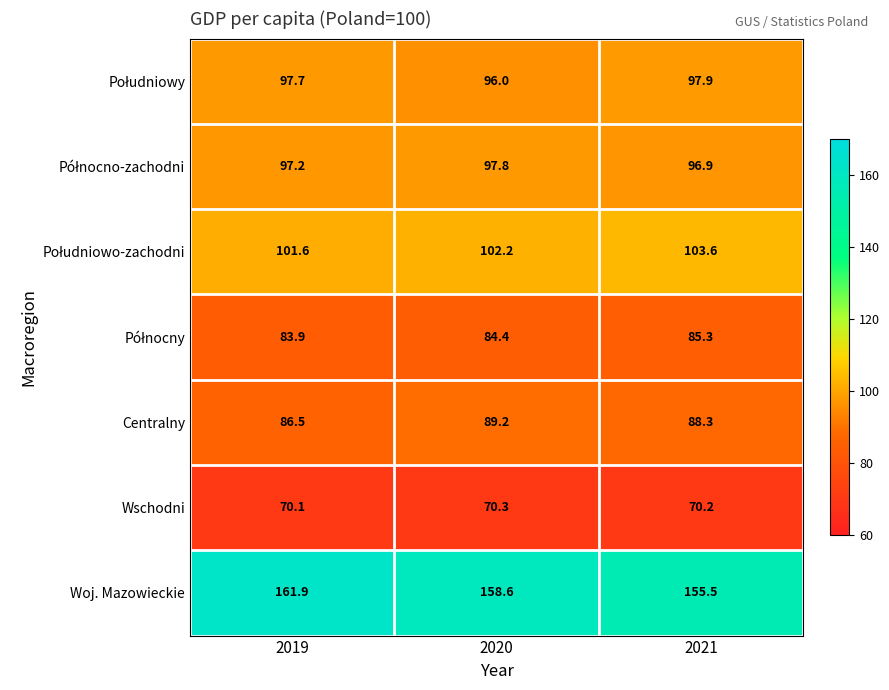

Which series changed the most between 2020 and 2021?

Woj. Mazowieckie